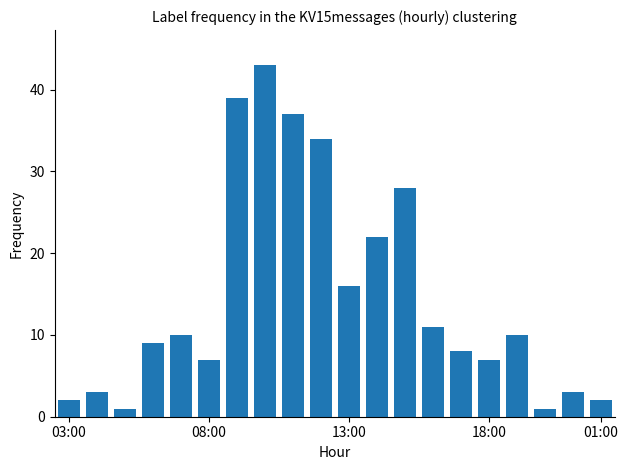

What is the difference between the maximum and minimum values?

42